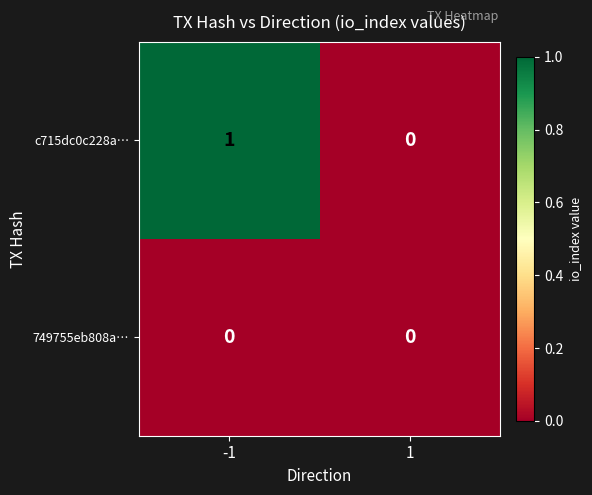

Reading left to right, list all the values displayed in this chart.

c715dc0c228a…: 1	0
749755eb808a…: 0	0